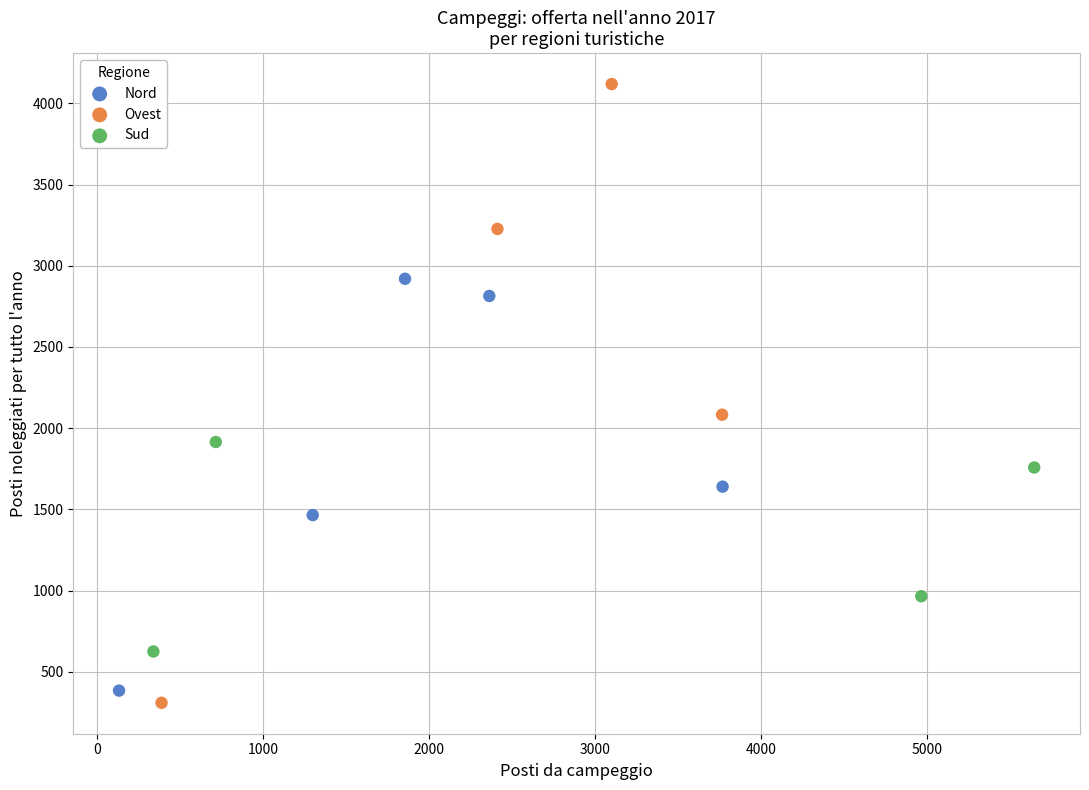

Which series reaches the maximum Y coordinate?

Ovest